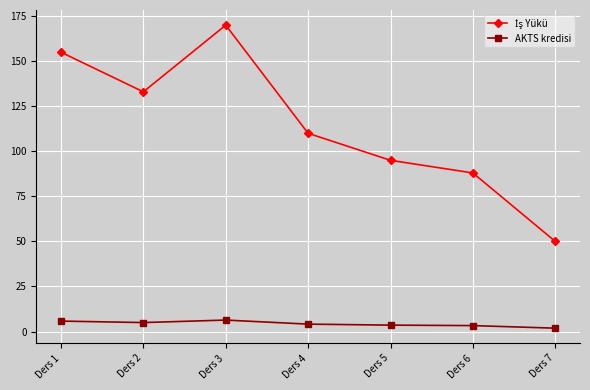

At how many categories does at least one series exceed 86?

6